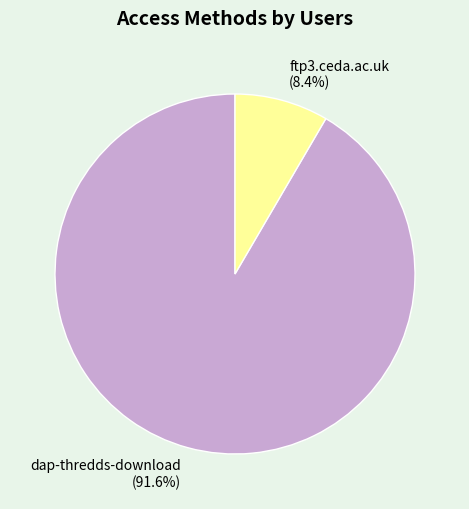

True or false: ftp3.ceda.ac.uk accounts for 16% of the total.

False